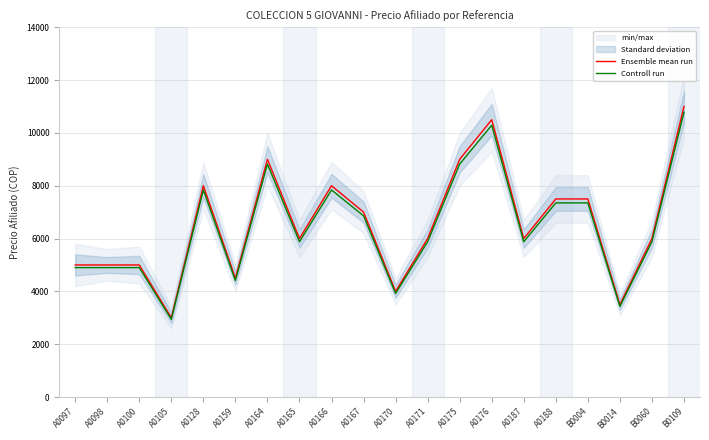

List the series in order of their overall mean, lowest first.

Controll run, Ensemble mean run